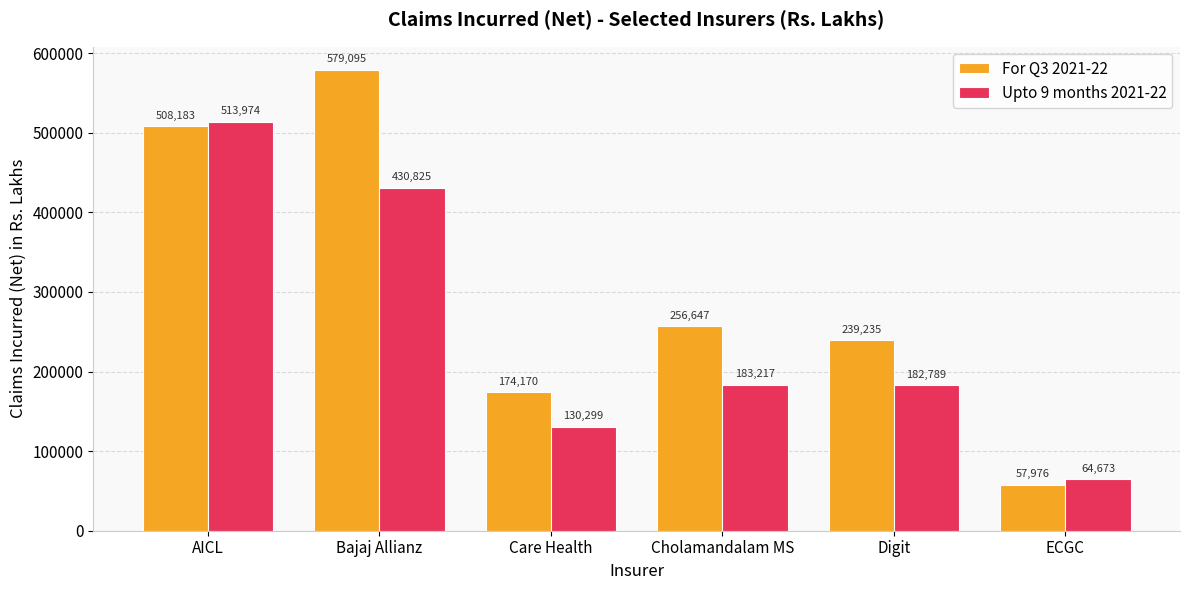

At how many categories does at least one series exceed 284402?

2